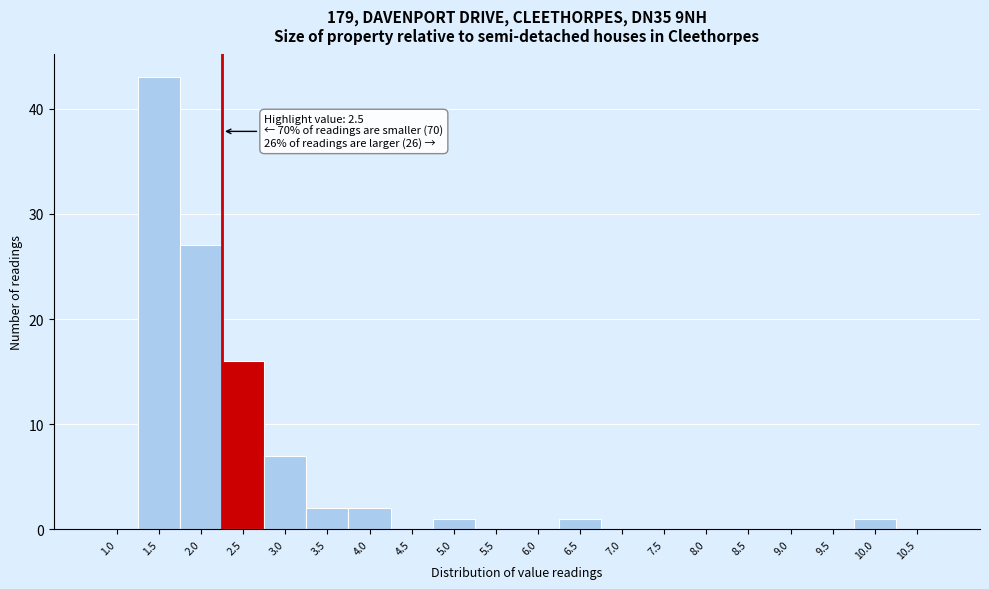

Reading right to left, what are all the values shown in this chart?

10.5=0	10.0=1	9.5=0	9.0=0	8.5=0	8.0=0	7.5=0	7.0=0	6.5=1	6.0=0	5.5=0	5.0=1	4.5=0	4.0=2	3.5=2	3.0=7	2.5=16	2.0=27	1.5=43	1.0=0